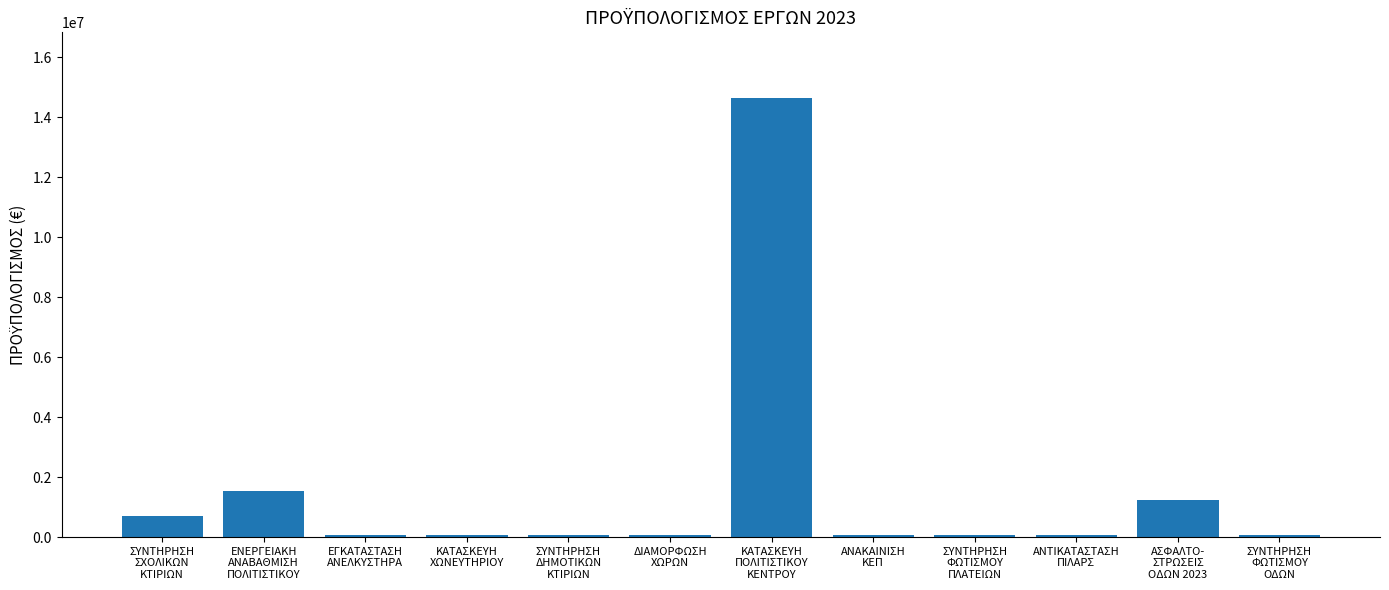

What is the value of the 7th bar from the left?

14632000